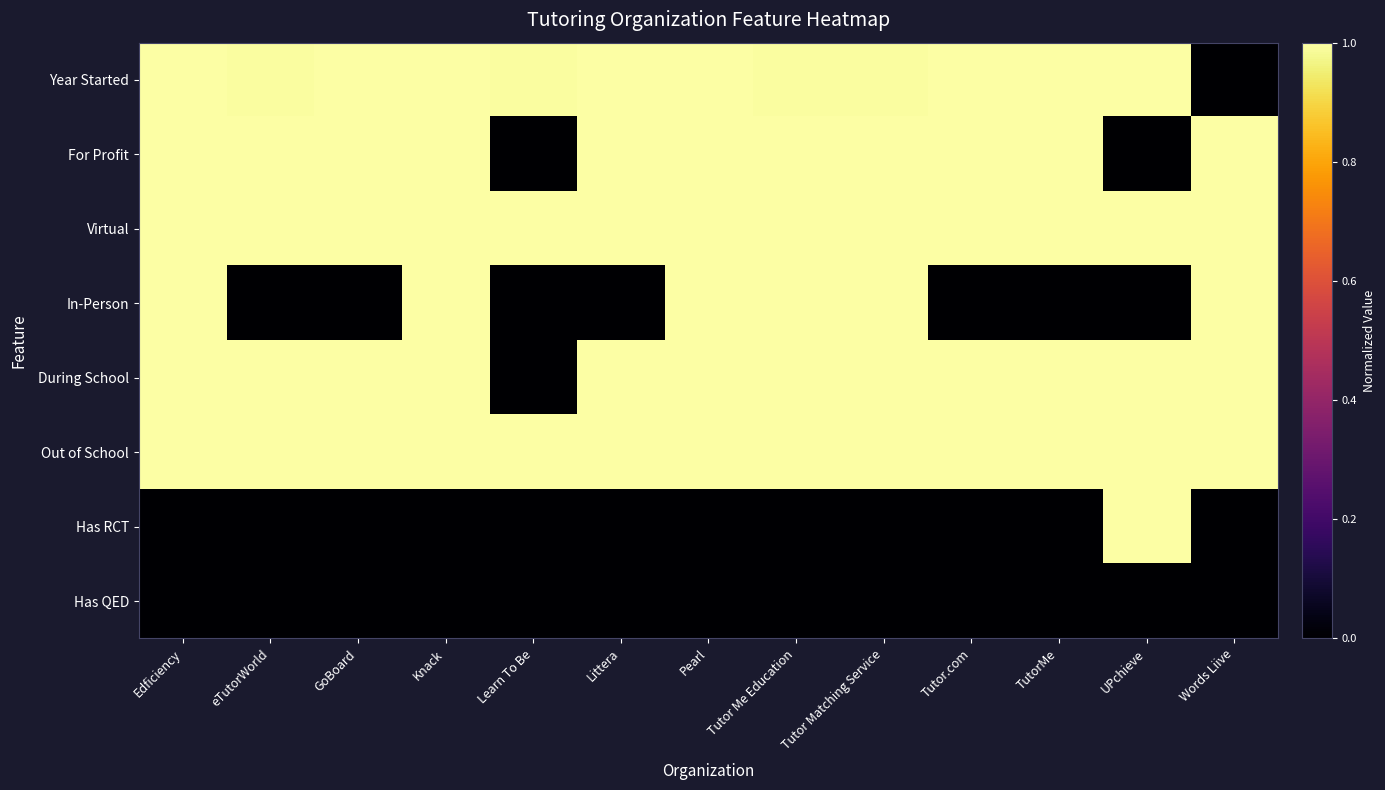

What is the total value across all series at GoBoard?

5.0